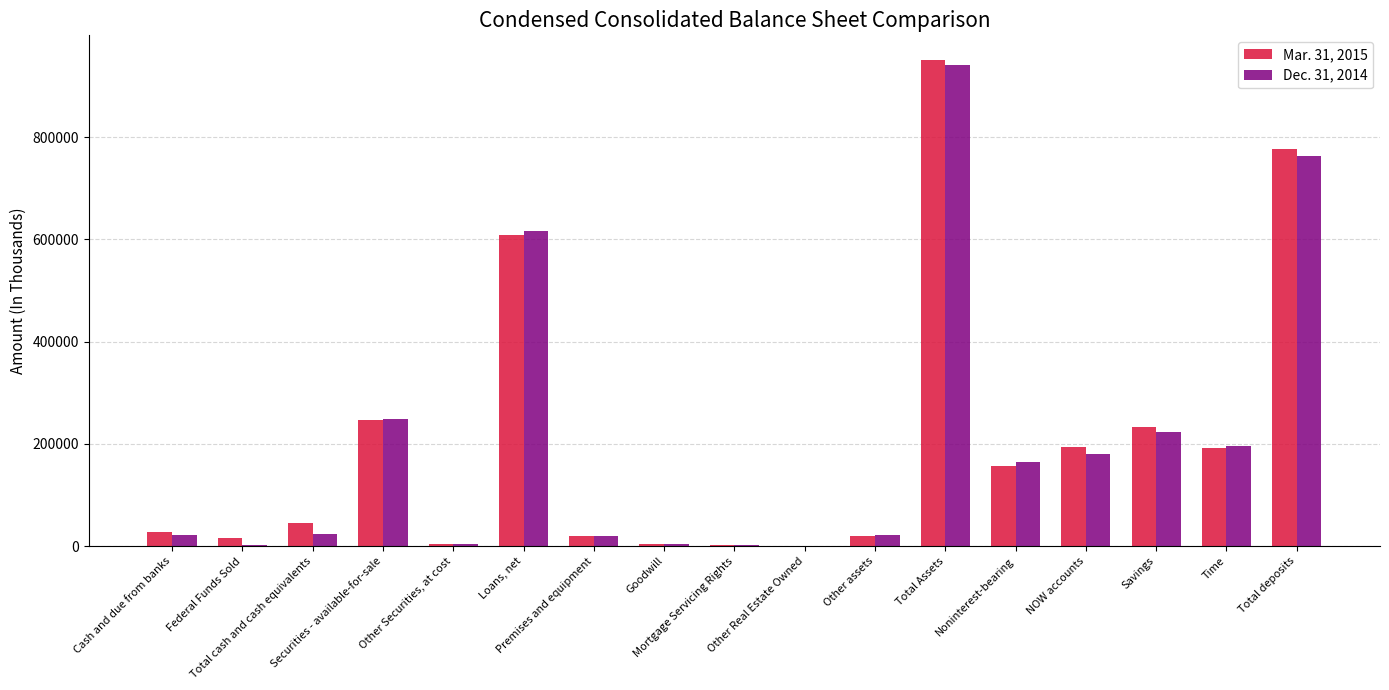

What is the greatest value displayed?

951395